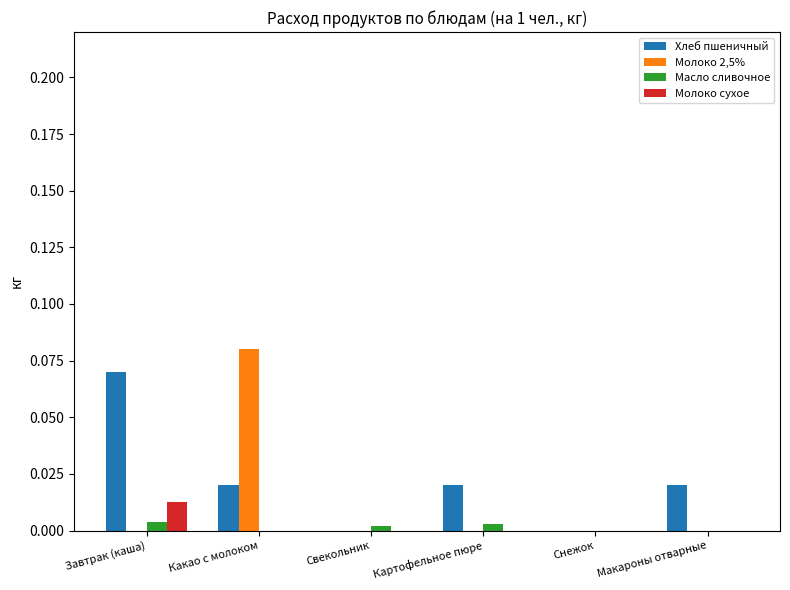

Which series has the widest spread of values?

Молоко 2,5%